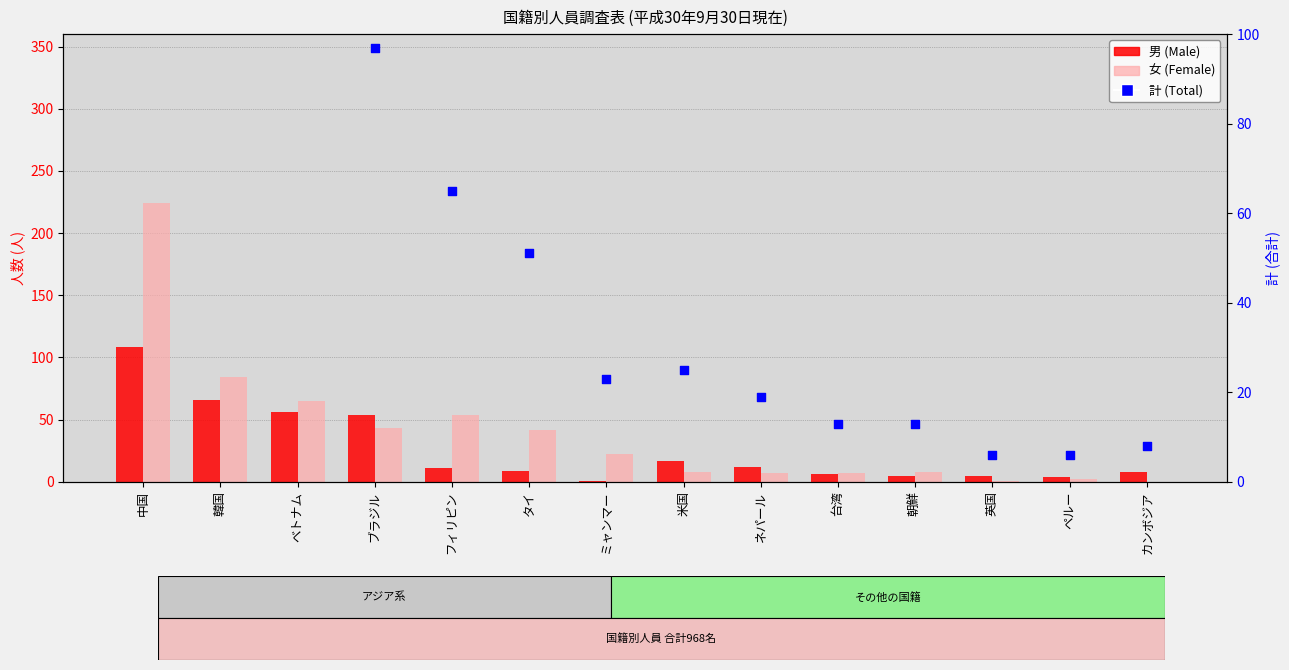

Which series has the largest Y range (max minus min)?

計 (Total)